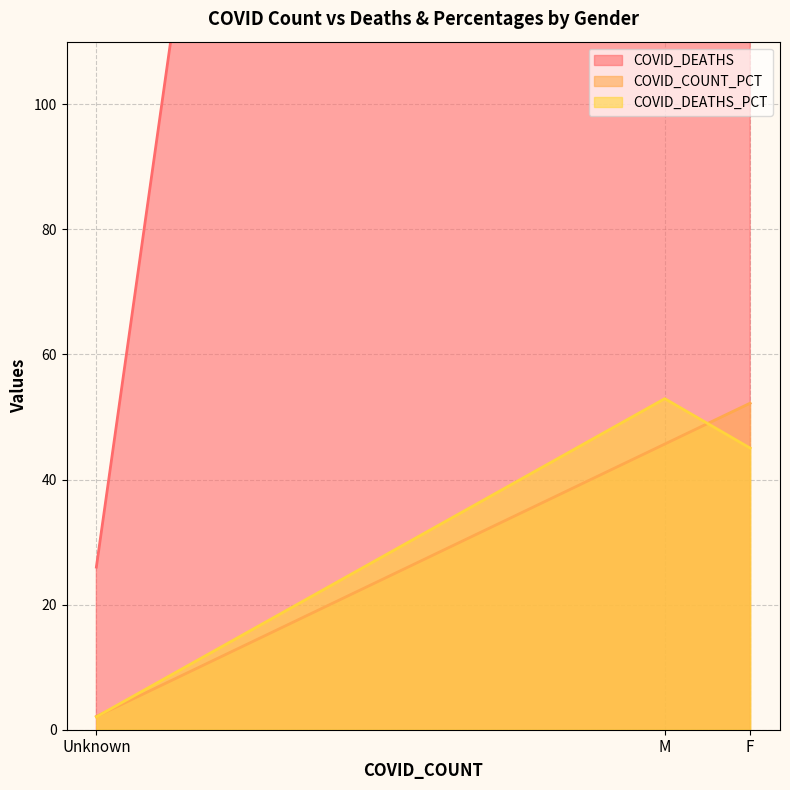

Reading left to right, extract all data points from this chart.

COVID_DEATHS: F=569.0	M=669.0	Unknown=26.0
COVID_COUNT_PCT: F=52.2	M=45.7	Unknown=2.1
COVID_DEATHS_PCT: F=45.0	M=52.9	Unknown=2.1